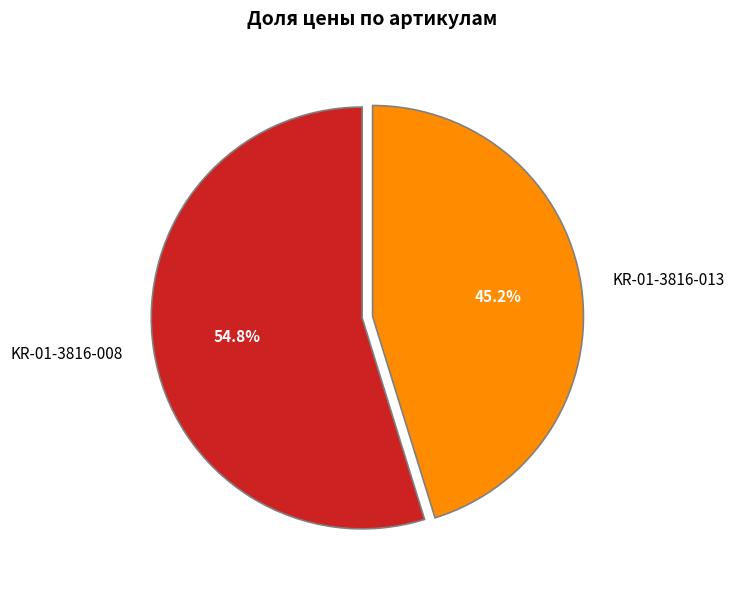

How many segments does this pie chart have?

2